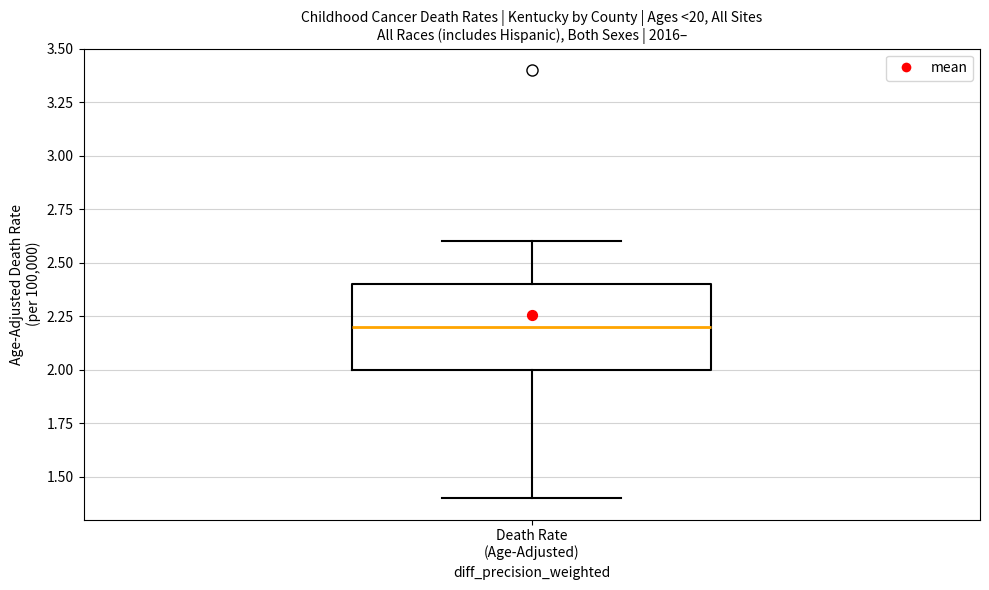

Read this box plot against the y-axis: the position of the median line, the range covered by the box, and the ends of both whiskers. The values are not printed on the chart, so give them approximately, as read against the axis.

median 2.2, box 2.0 to 2.4, whiskers 1.4 to 2.6